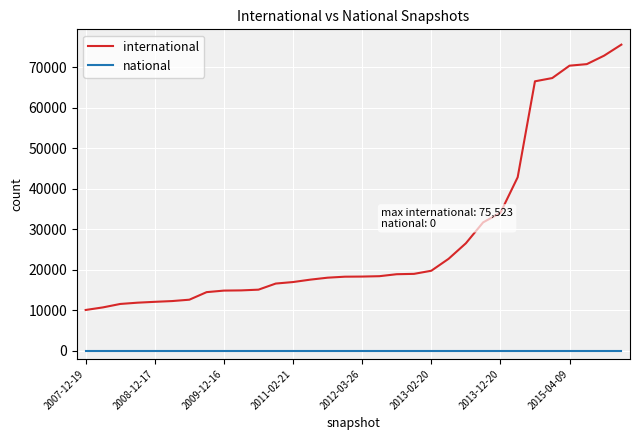

How many categories are shown in the chart?

32